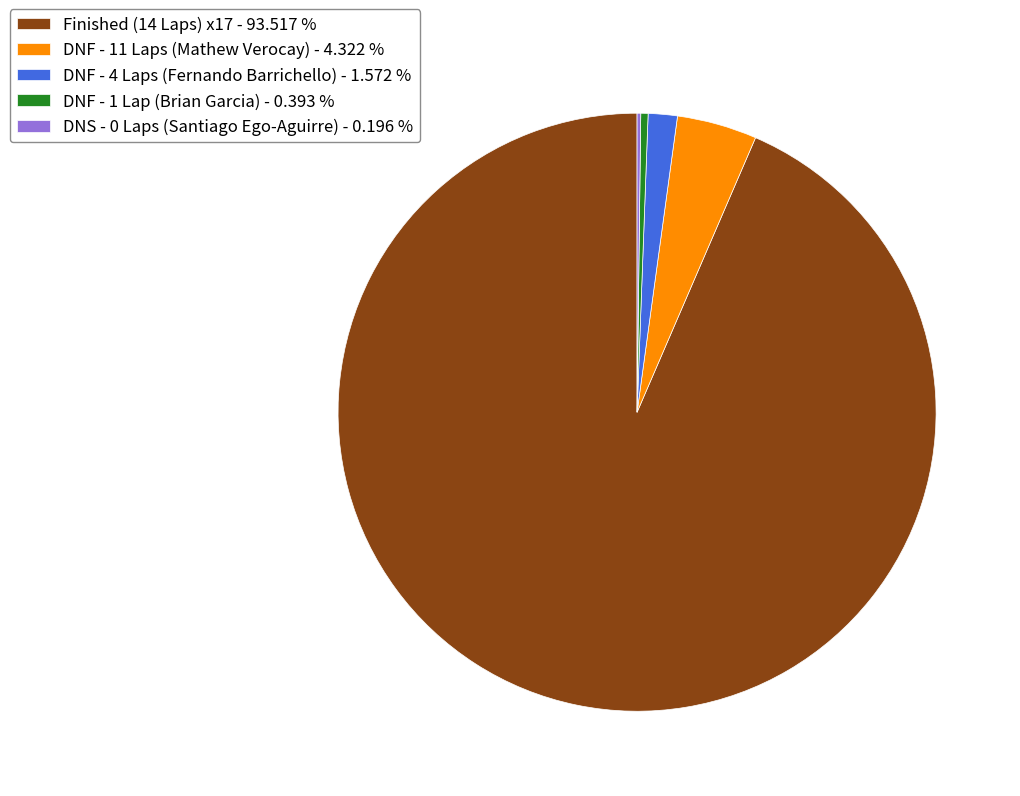

Which slice is the largest?

Finished (14 Laps) x17 - 93.517 %